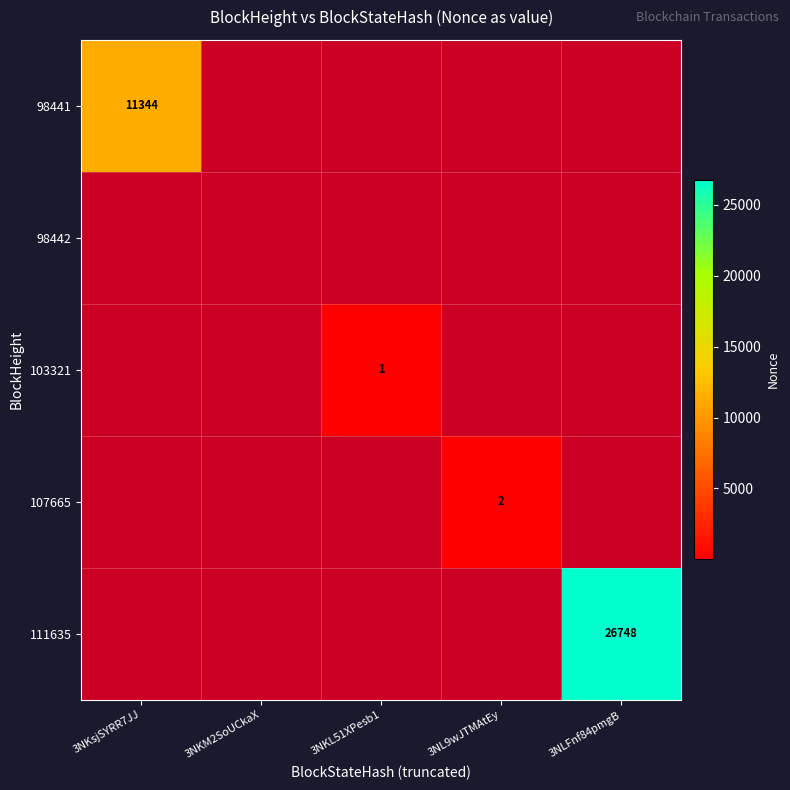

Is it true that 98441 equals 15796.2 at 3NKsjSYRR7JJ?

False